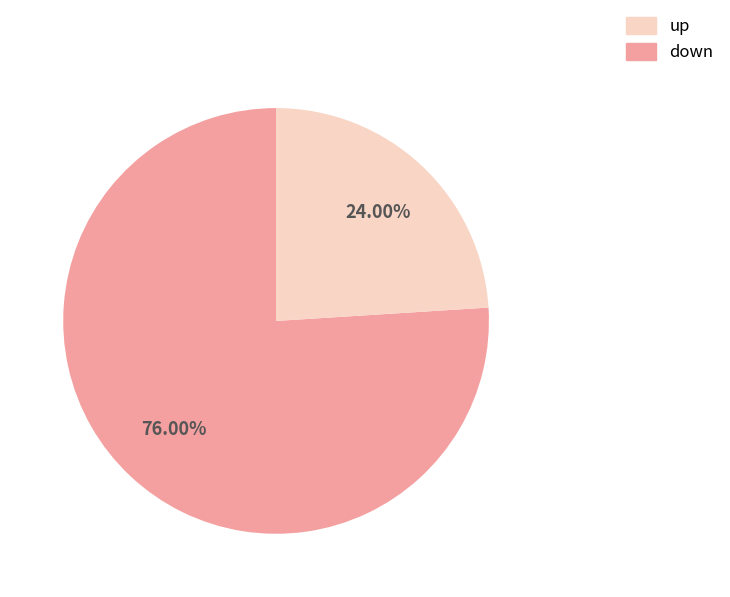

To the nearest percent, what is the combined percentage of down and up?

100%